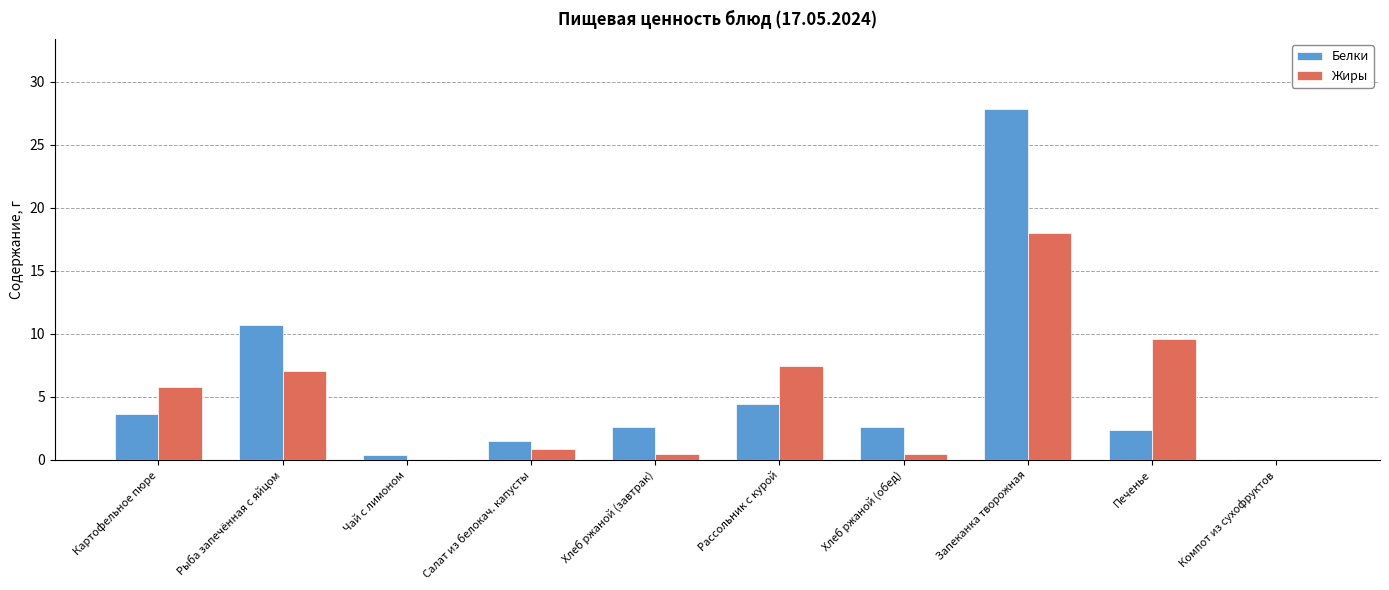

Which label corresponds to the largest value in the chart?

Запеканка творожная